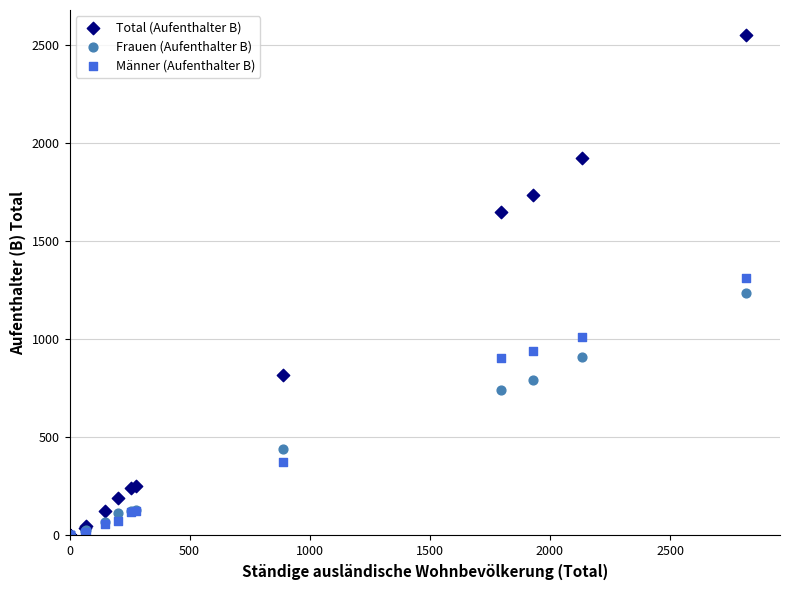

In the Frauen (Aufenthalter B) series, what Y value is closest to 618?

743